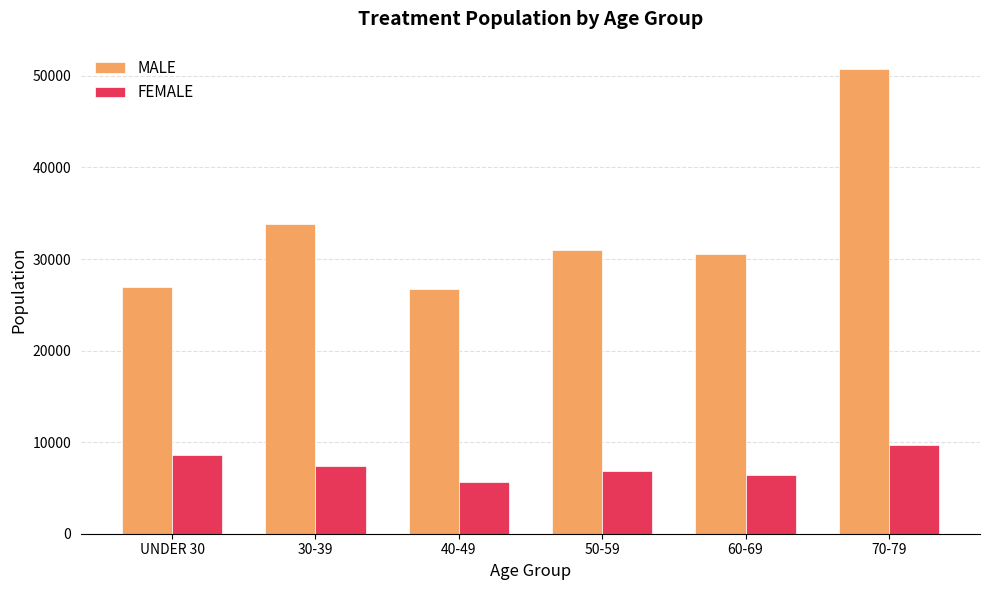

At 60-69, list the series in order from smallest to largest.

FEMALE, MALE